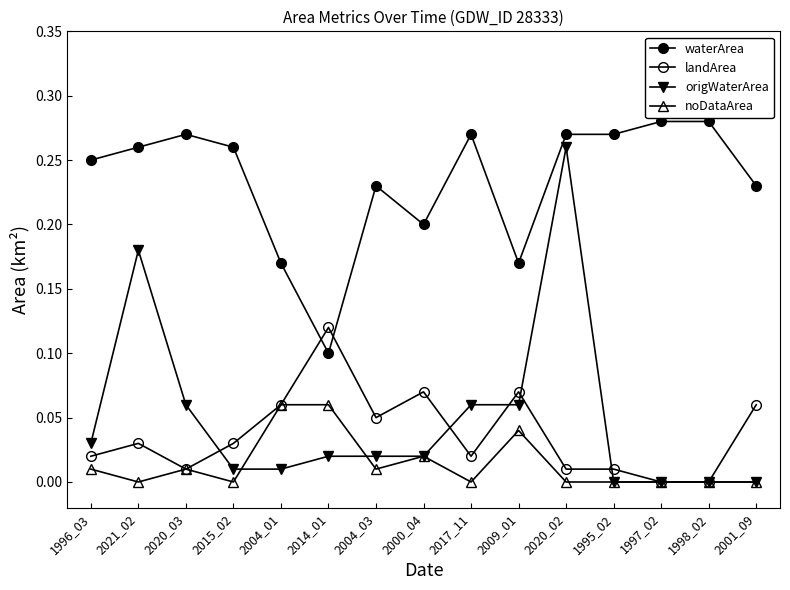

Rank the series by their maximum value, from highest to lowest.

waterArea, origWaterArea, landArea, noDataArea